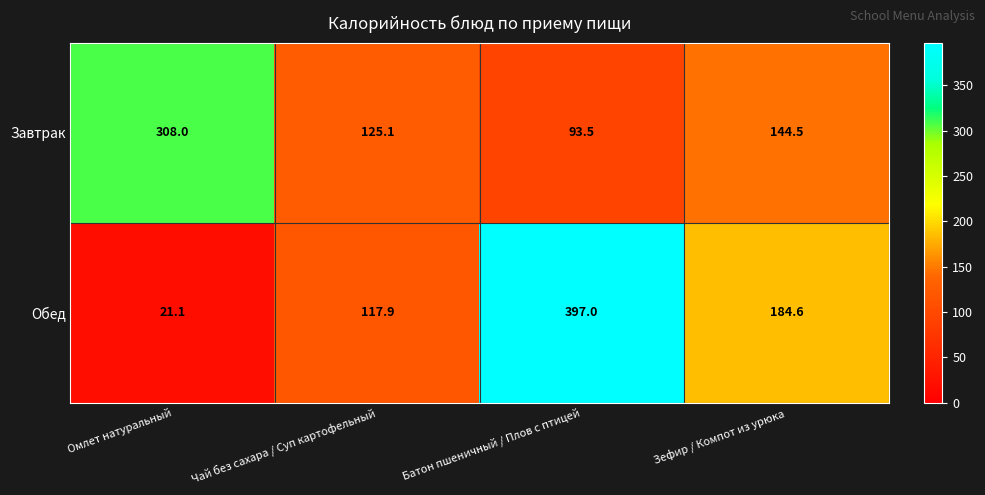

What is the smallest value displayed?

21.1